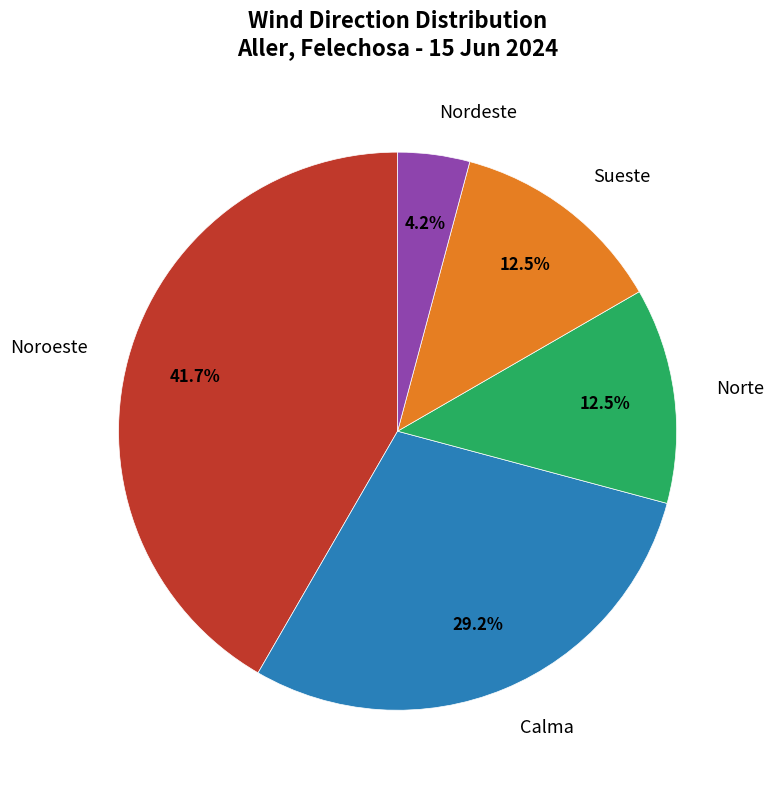

Is there a majority slice in this chart?

No